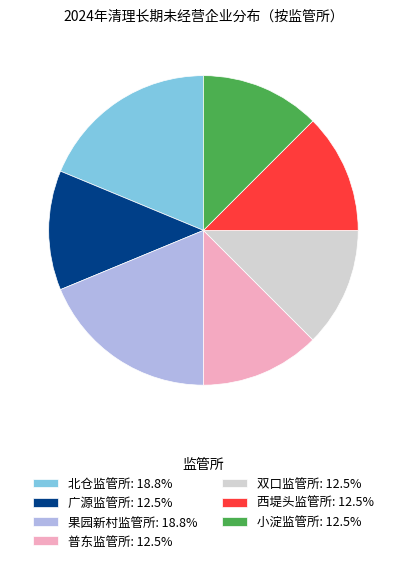

Is there a majority slice in this chart?

No